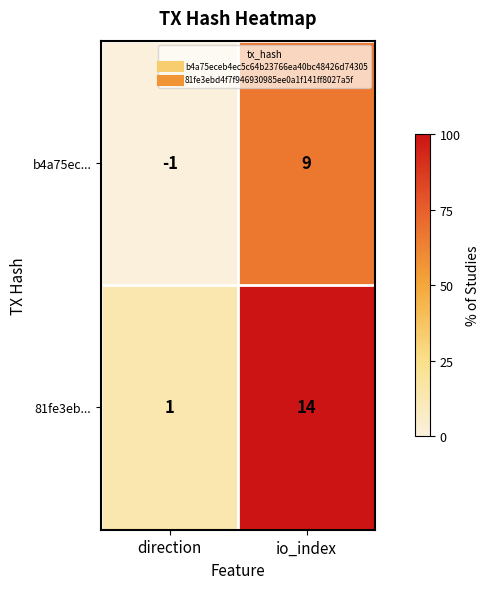

Between direction and io_index, which series saw the biggest shift?

81fe3eb...